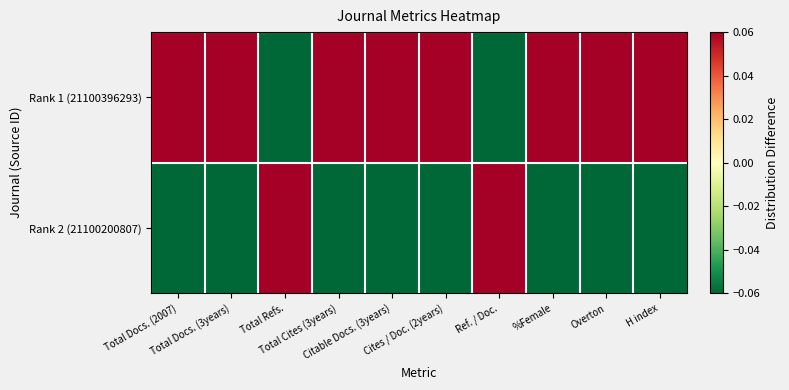

Which series has the largest range (max minus min)?

Rank 1 (21100396293)